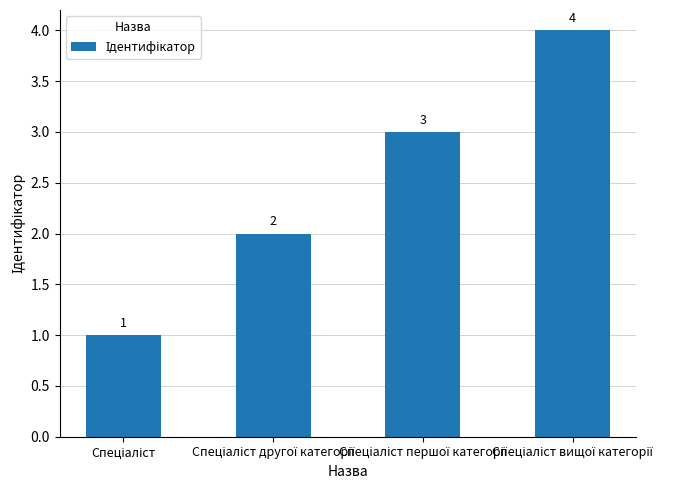

Count the values in the range 2 to 4.

3